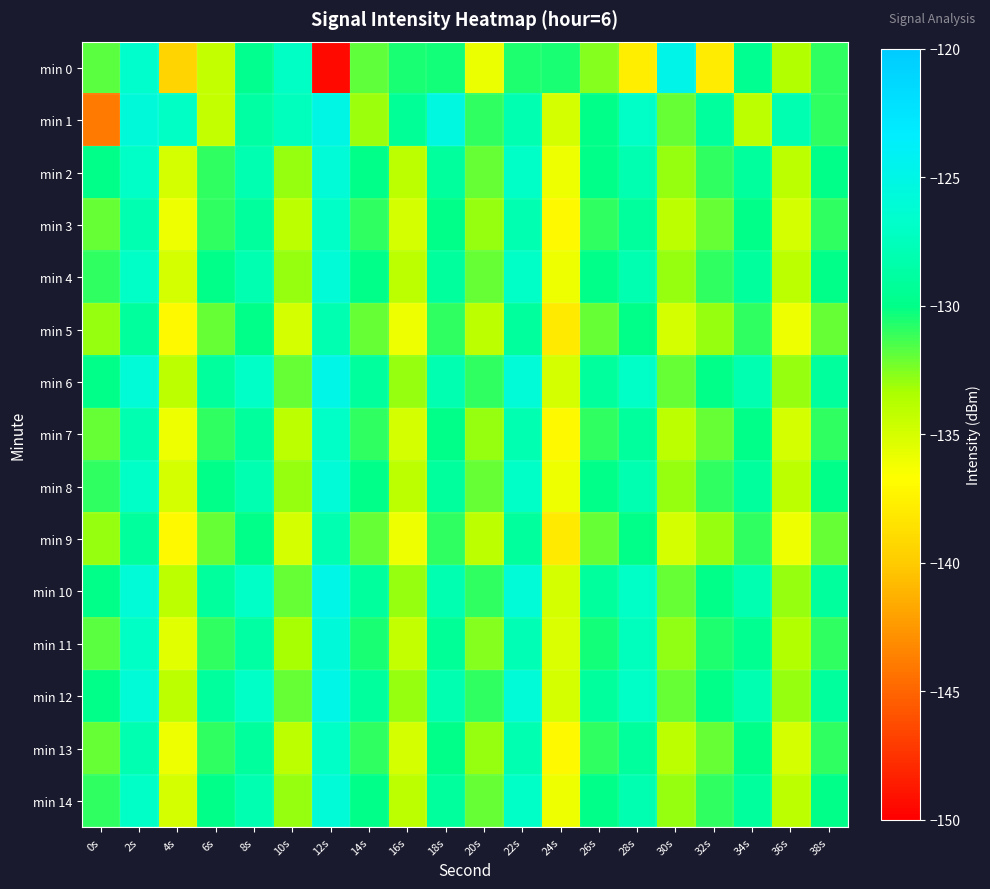

Which has a higher value, 10s or 18s?

10s